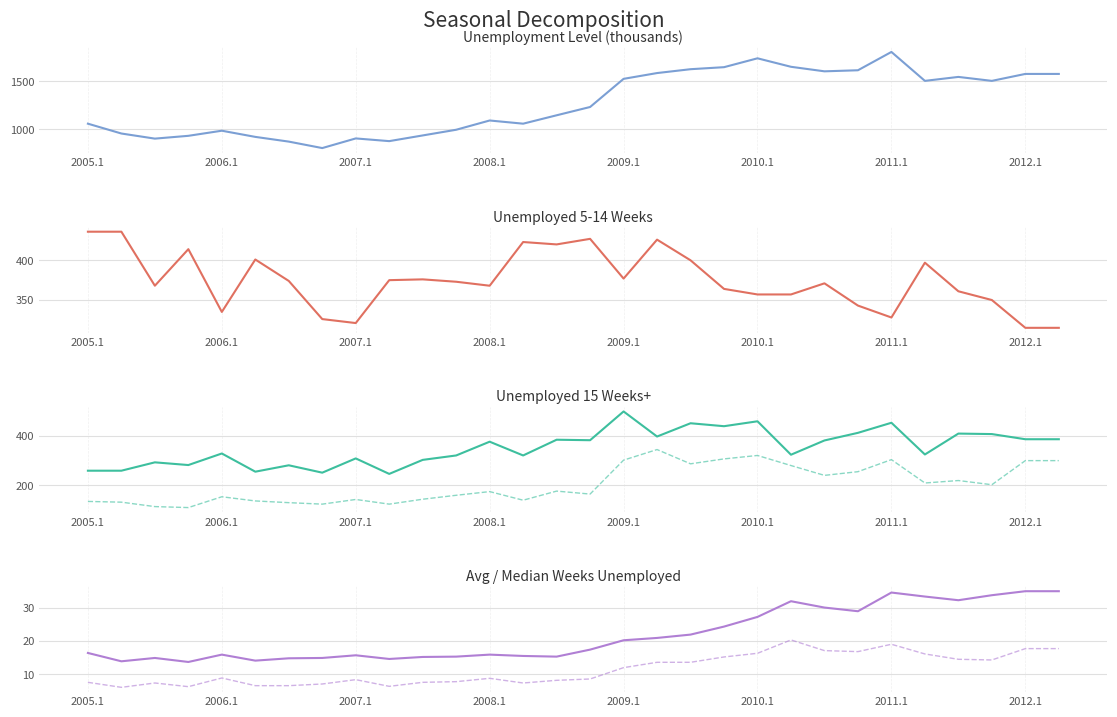

True or false: Median Weeks Unemployed (Leisure) and Unemployment Level - Leisure intersect in this chart.

False